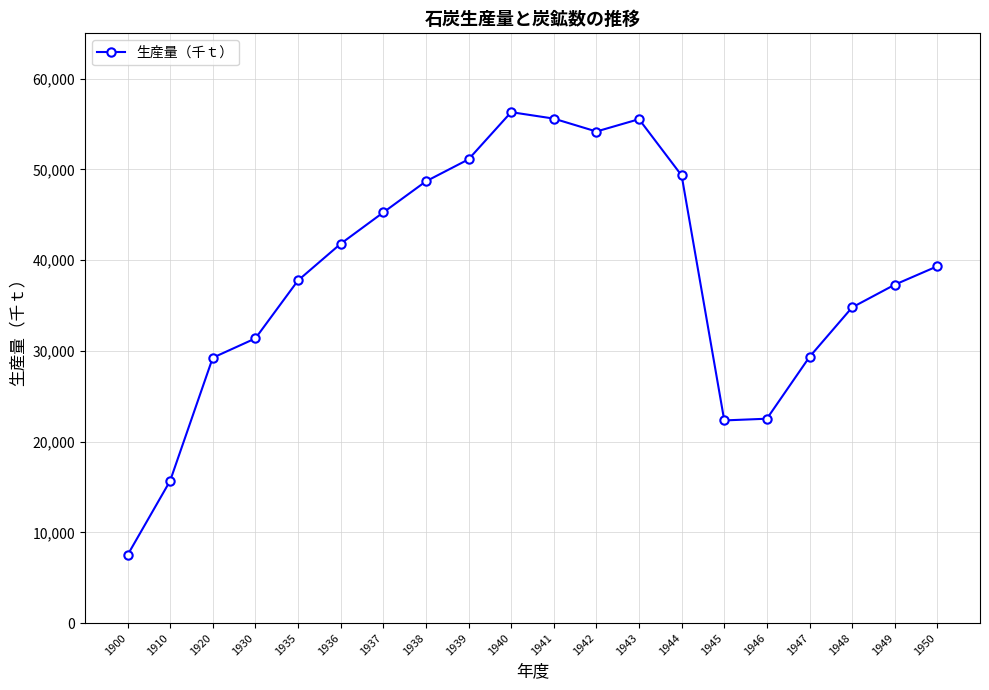

Between 1935 and 1940, which is larger?

1940